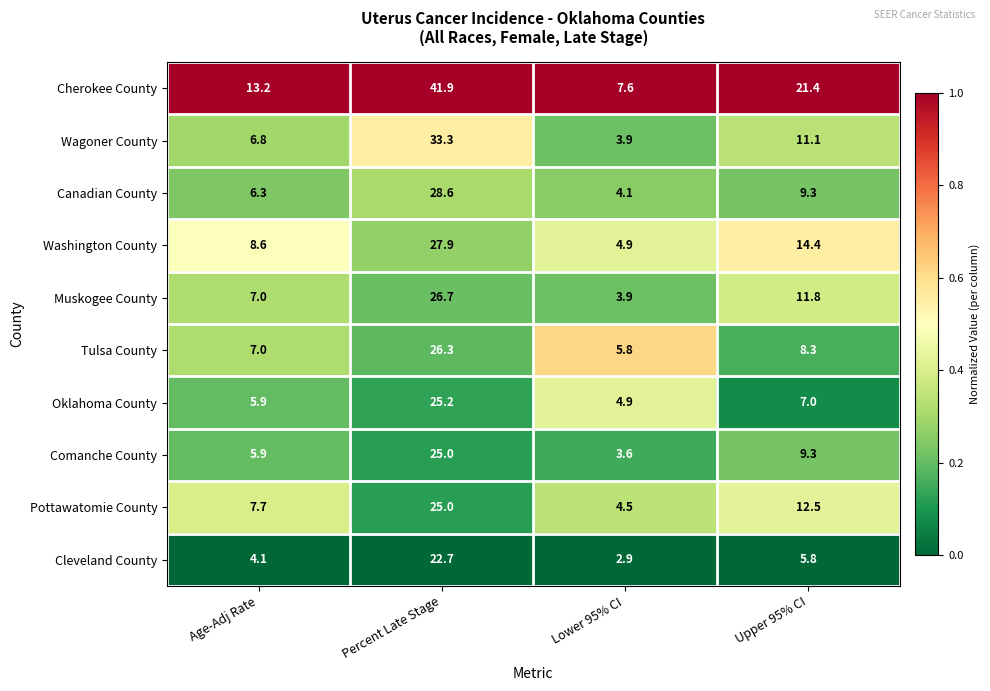

What is the difference between the highest and lowest values at Percent Late Stage?

19.2